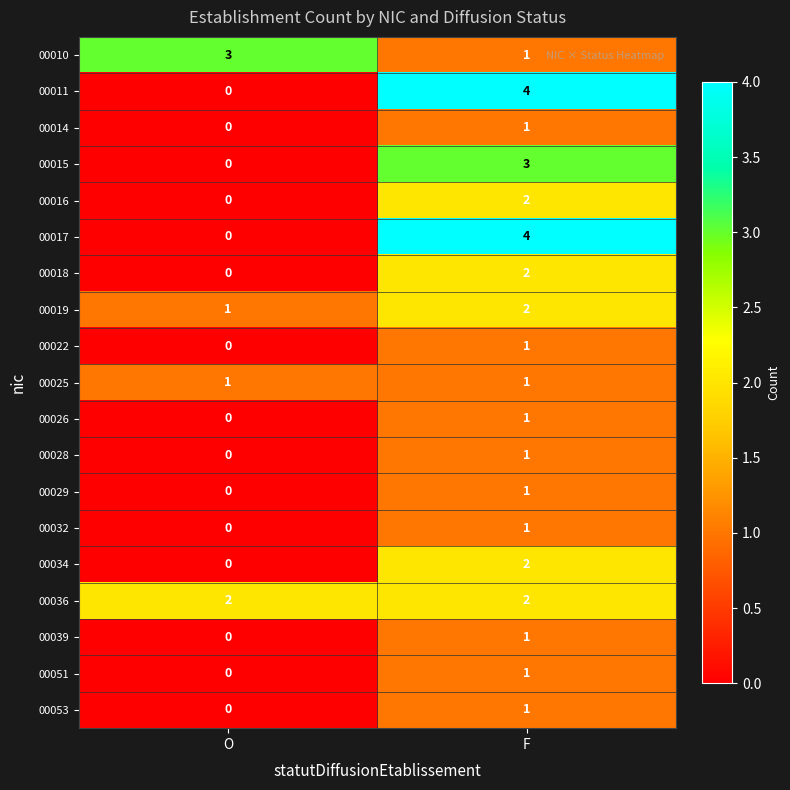

Rank the categories by 00015 value from lowest to highest.

O, F